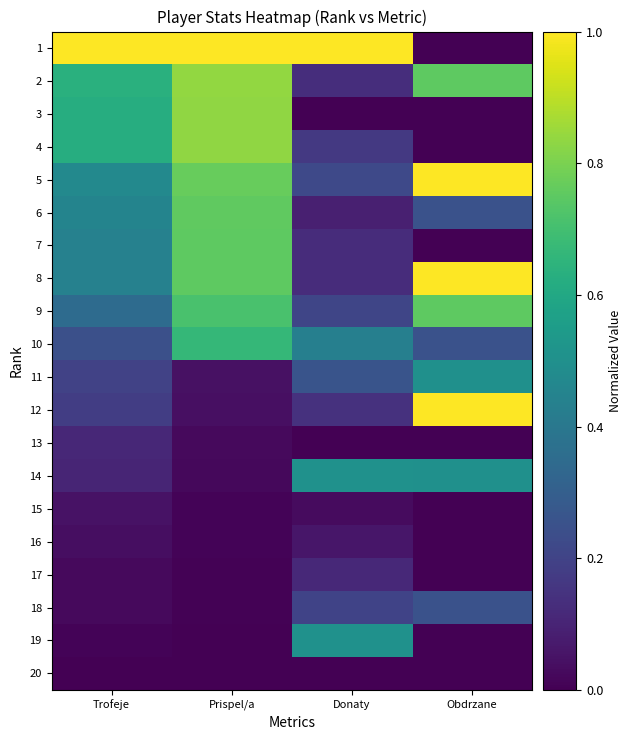

At how many categories does at least one series exceed 0?

4